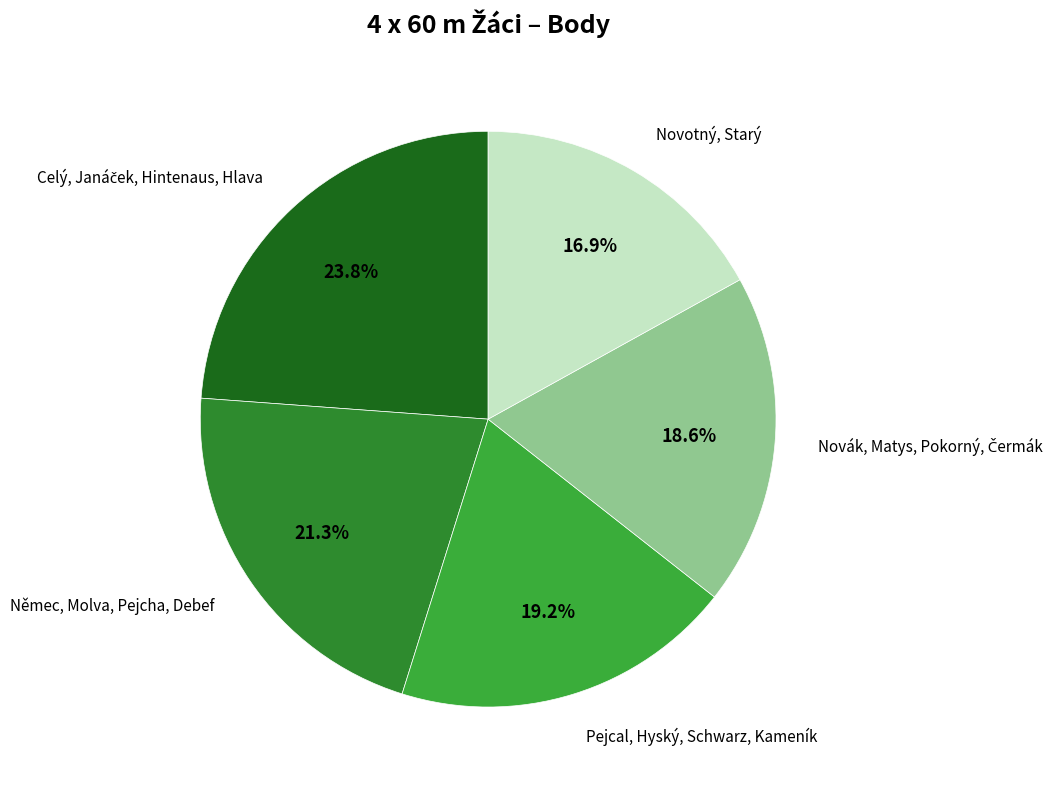

Rank the categories by value from highest to lowest.

Celý, Janáček, Hintenaus, Hlava, Němec, Molva, Pejcha, Debef, Pejcal, Hyský, Schwarz, Kameník, Novák, Matys, Pokorný, Čermák, Novotný, Starý